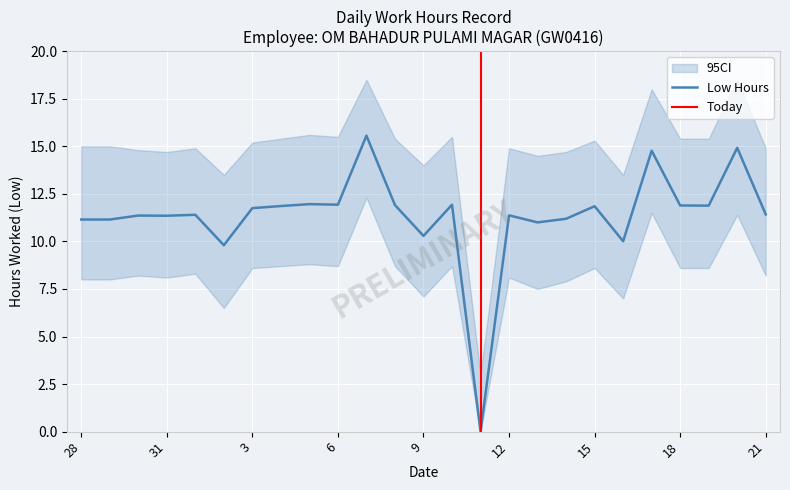

What is the ratio of the value at 21 to the value at 16?

1.1